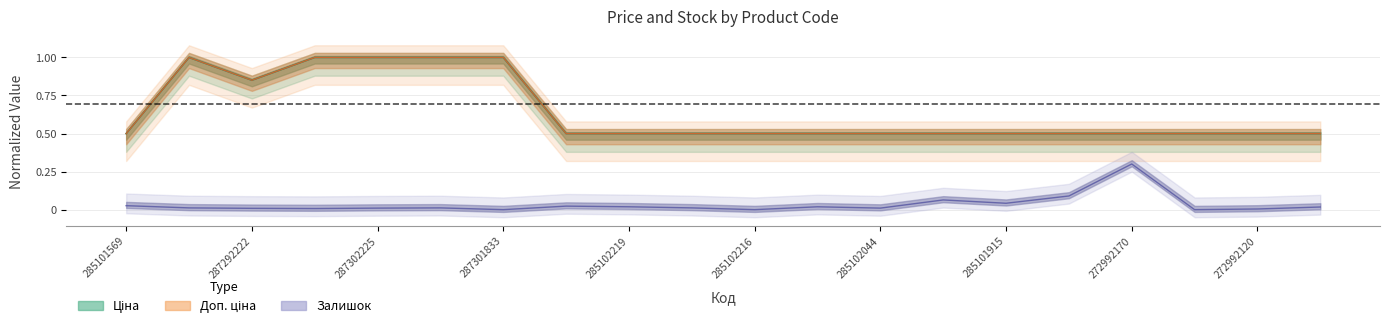

True or false: Залишок and Ціна intersect in this chart.

False